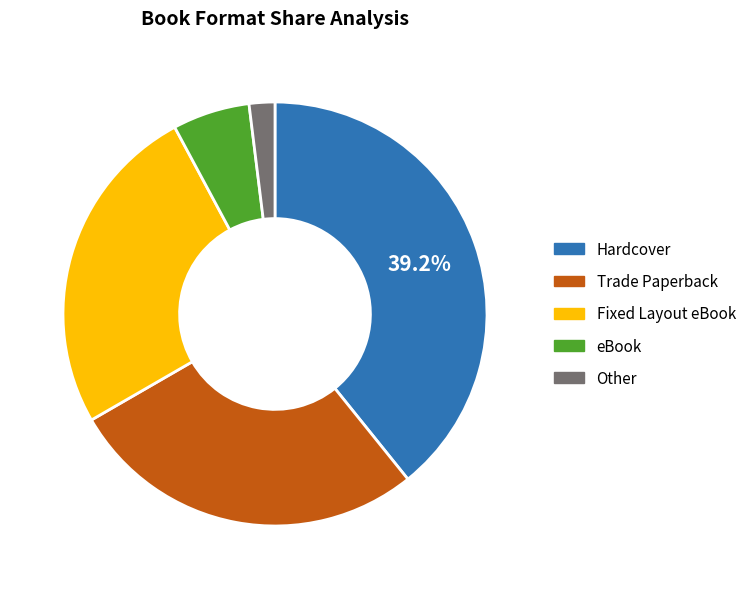

To the nearest percent, what is the difference between the largest and smallest slice percentages?

37%